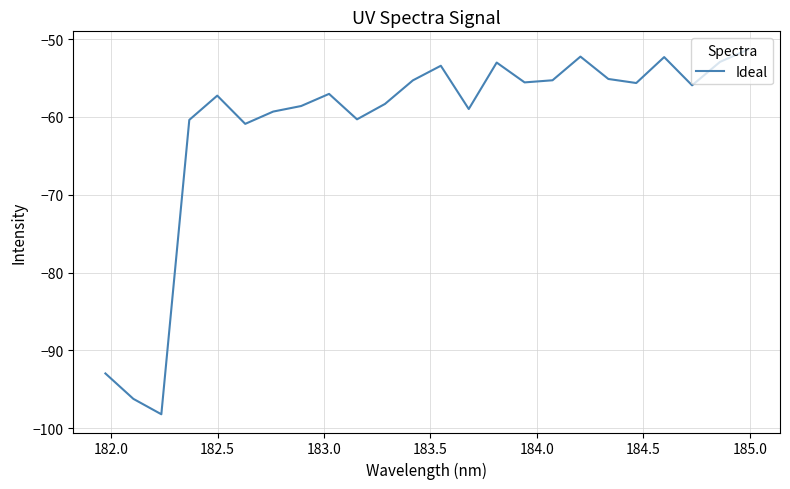

What is the minimum value shown in the chart?

-98.2